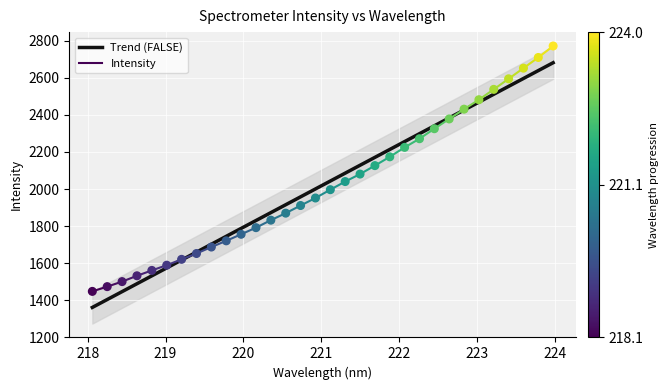

Approximately how many times larger is the value at 221.8812 compared to 219.7801?

1.3